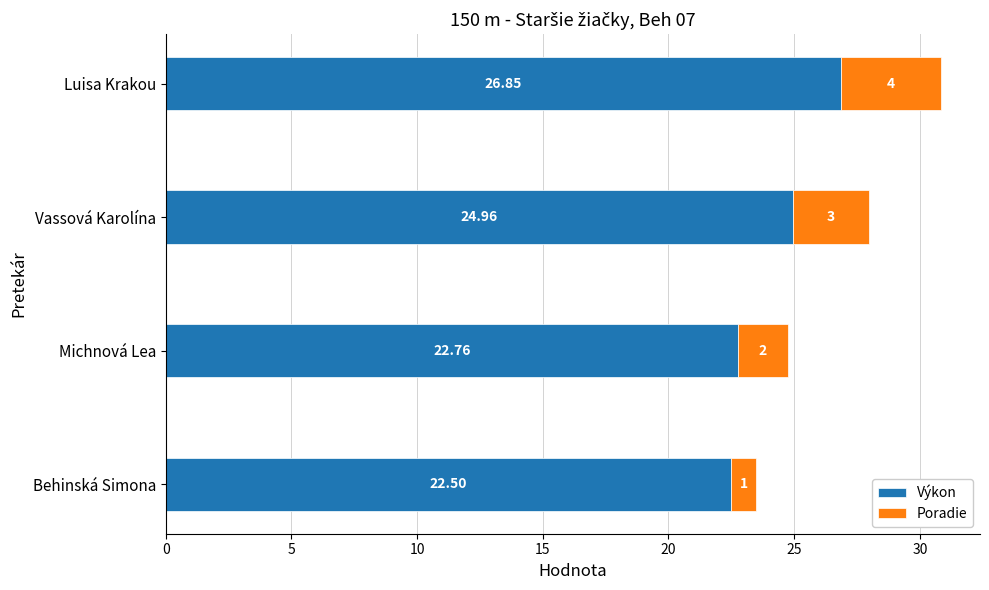

How many distinct data groups are displayed?

2